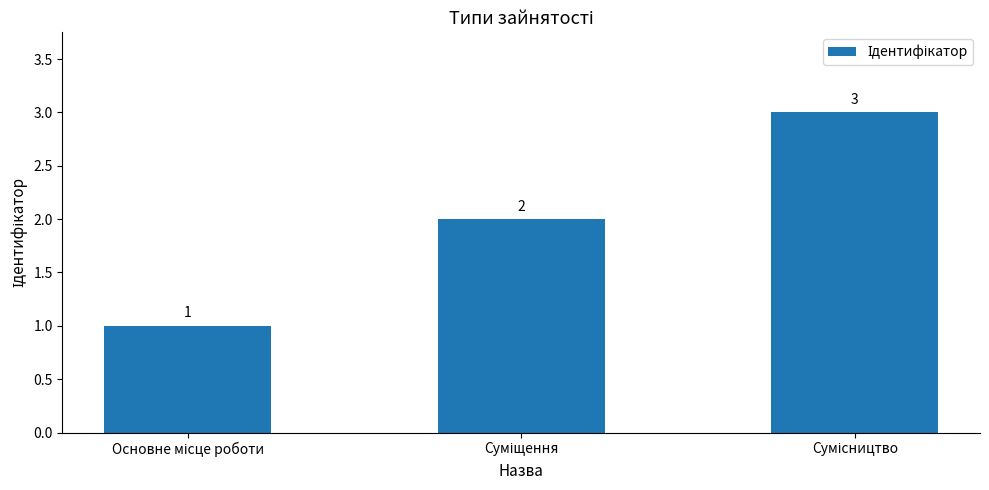

What is the greatest value displayed?

3